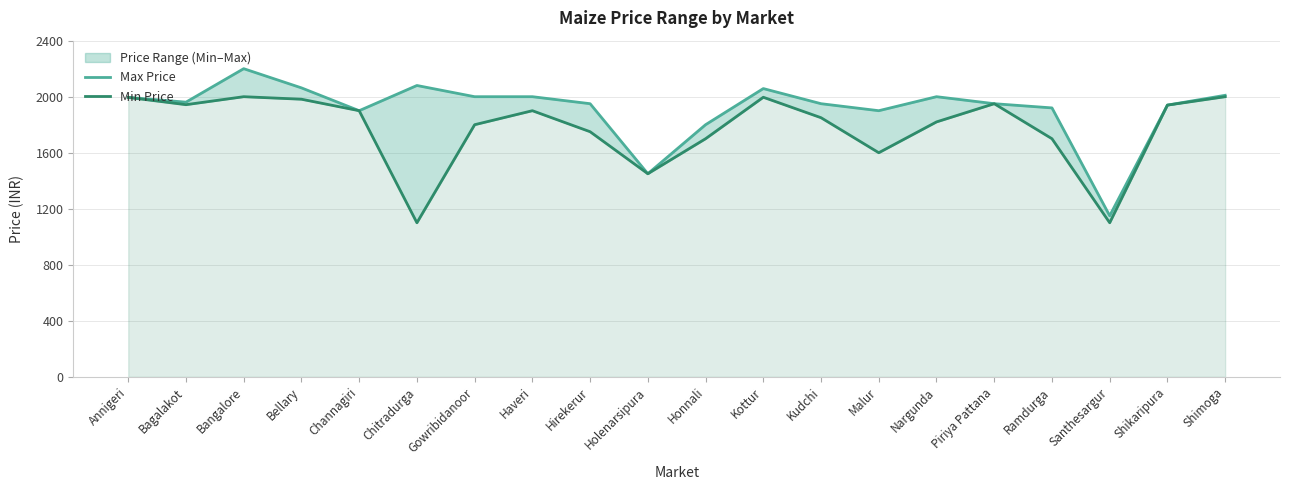

The value of Max Price at Shimoga is 2010. True or false?

True